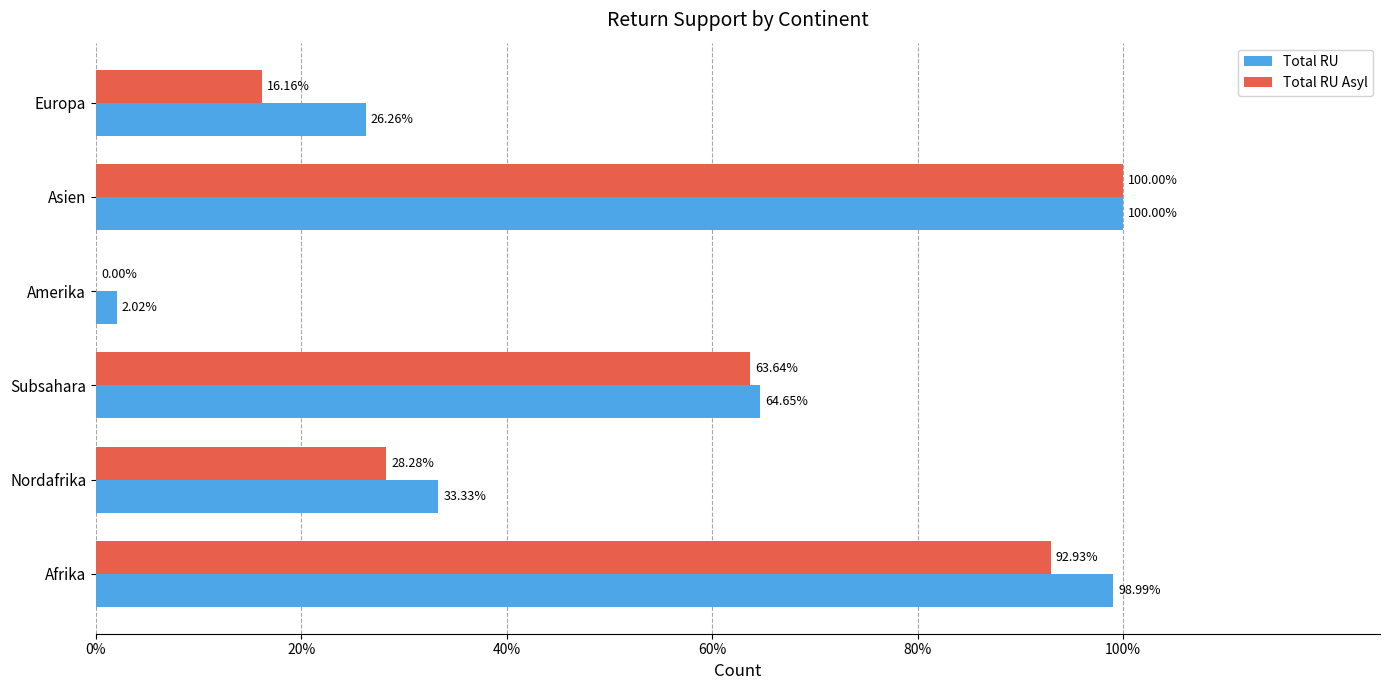

What are all the series names shown in the legend?

Total RU, Total RU Asyl